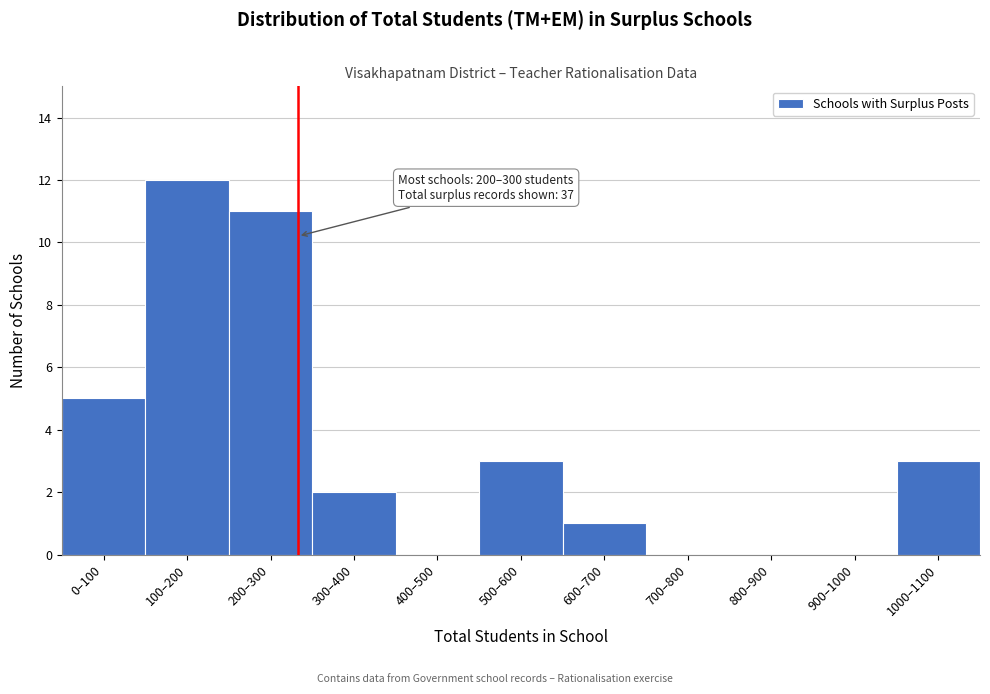

Reading left to right, what are all the values shown in this chart?

0–100=5	100–200=12	200–300=11	300–400=2	400–500=0	500–600=3	600–700=1	700–800=0	800–900=0	900–1000=0	1000–1100=3